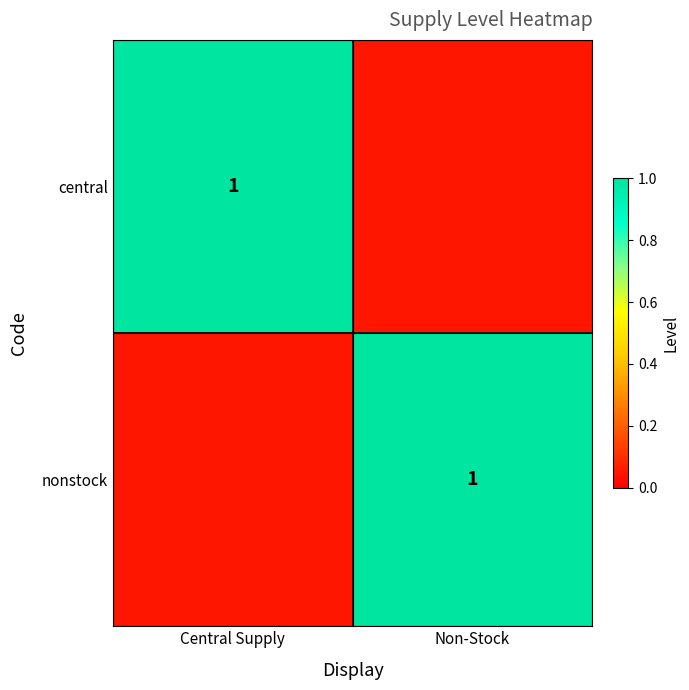

At which category is the sum across all series the highest?

Central Supply